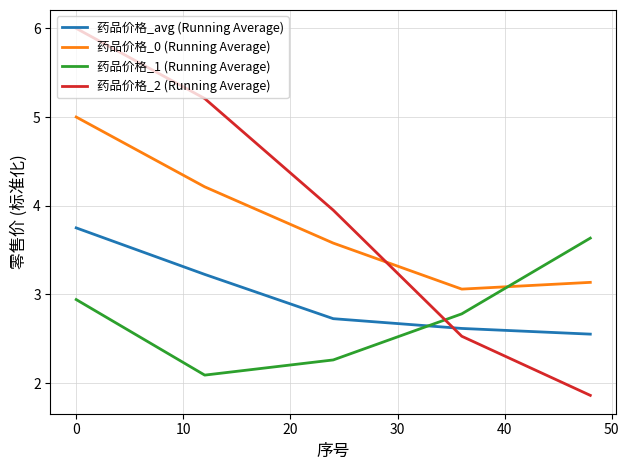

Which series has the widest spread of values?

药品价格_2 (Running Average)